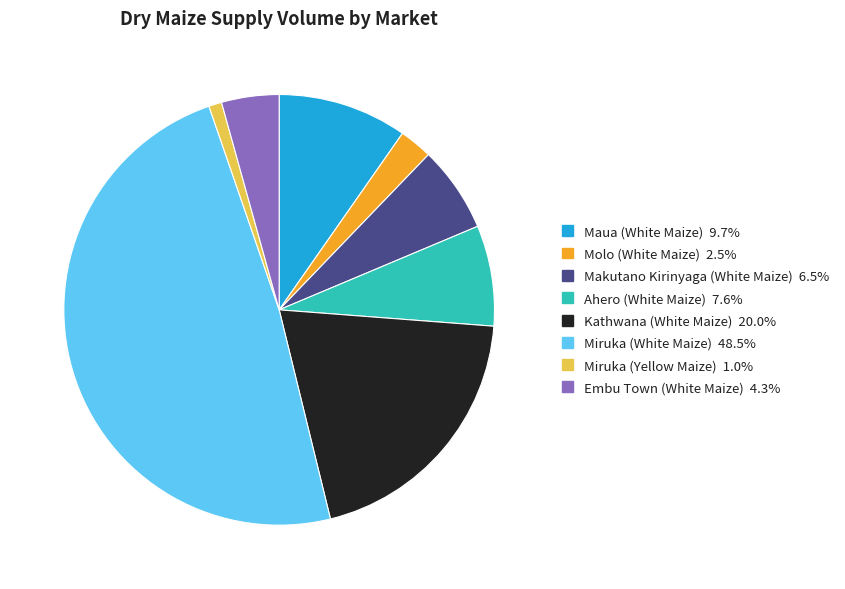

How many slices are in this pie chart?

8